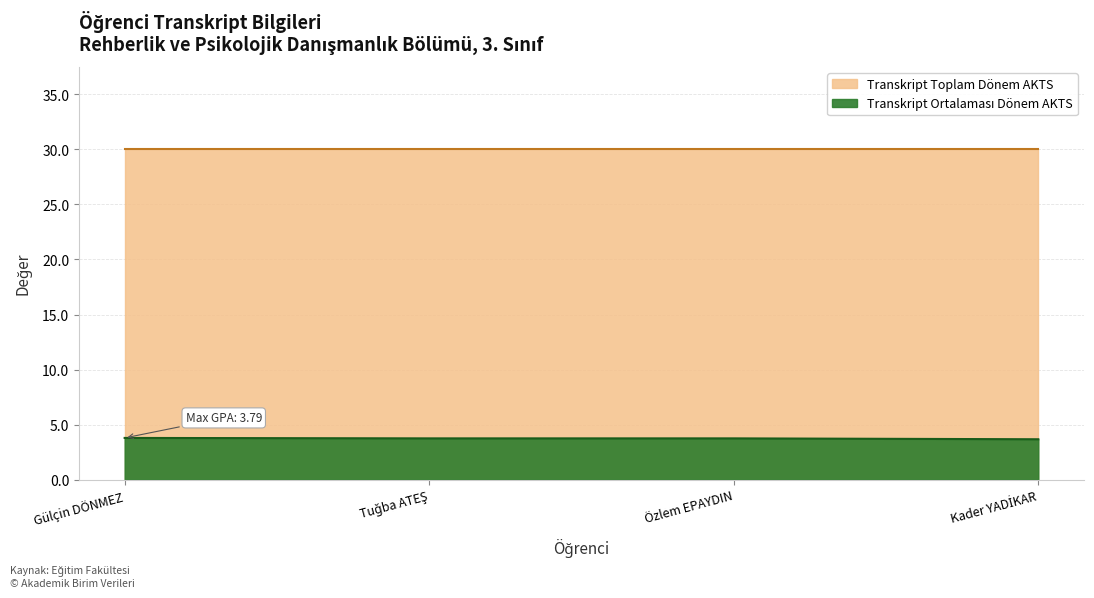

List the labels in order of value, smallest first.

Kader YADİKAR, Tuğba ATEŞ, Özlem EPAYDIN, Gülçin DÖNMEZ